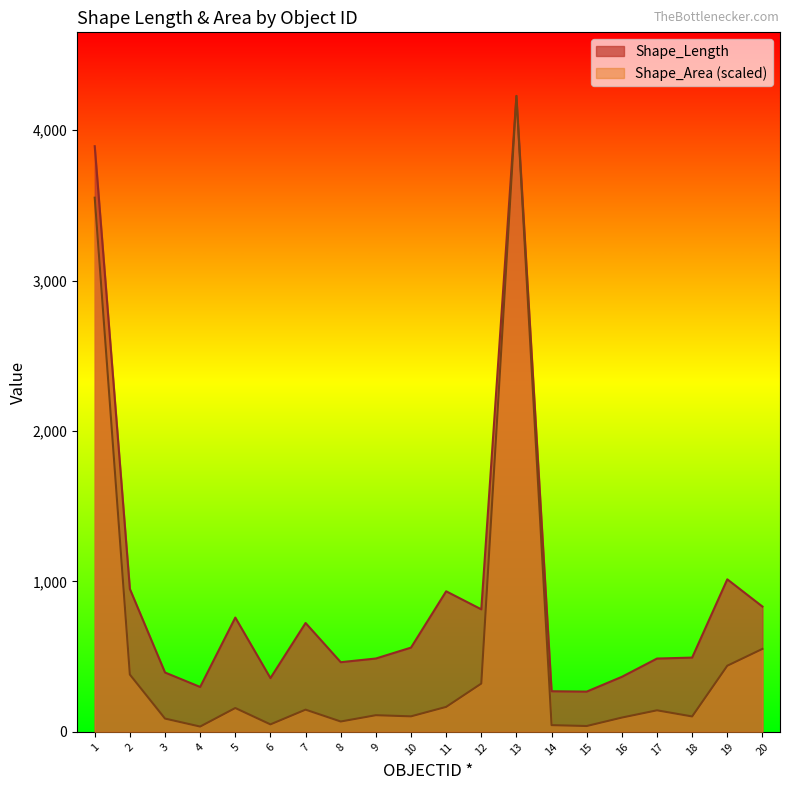

Where is the first local maximum for Shape_Area?

5